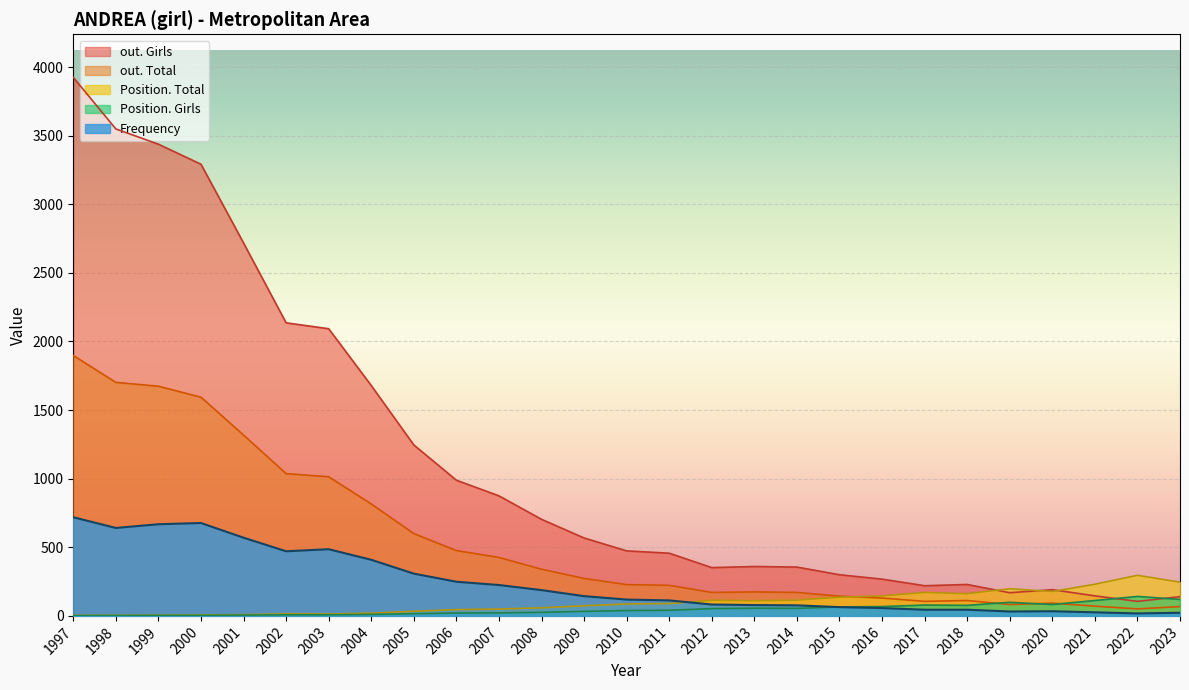

What is the difference between the highest and lowest values at 2021?

205